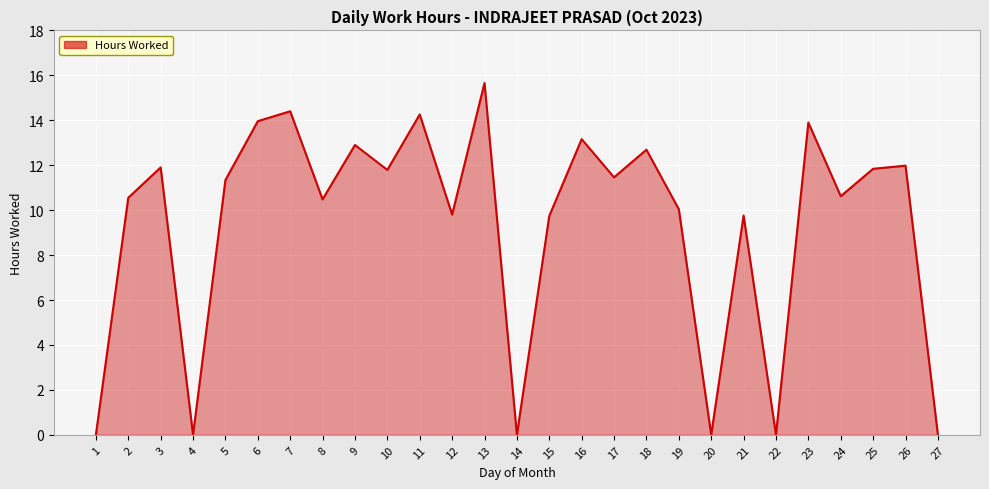

Where does the data first go above 11?

3